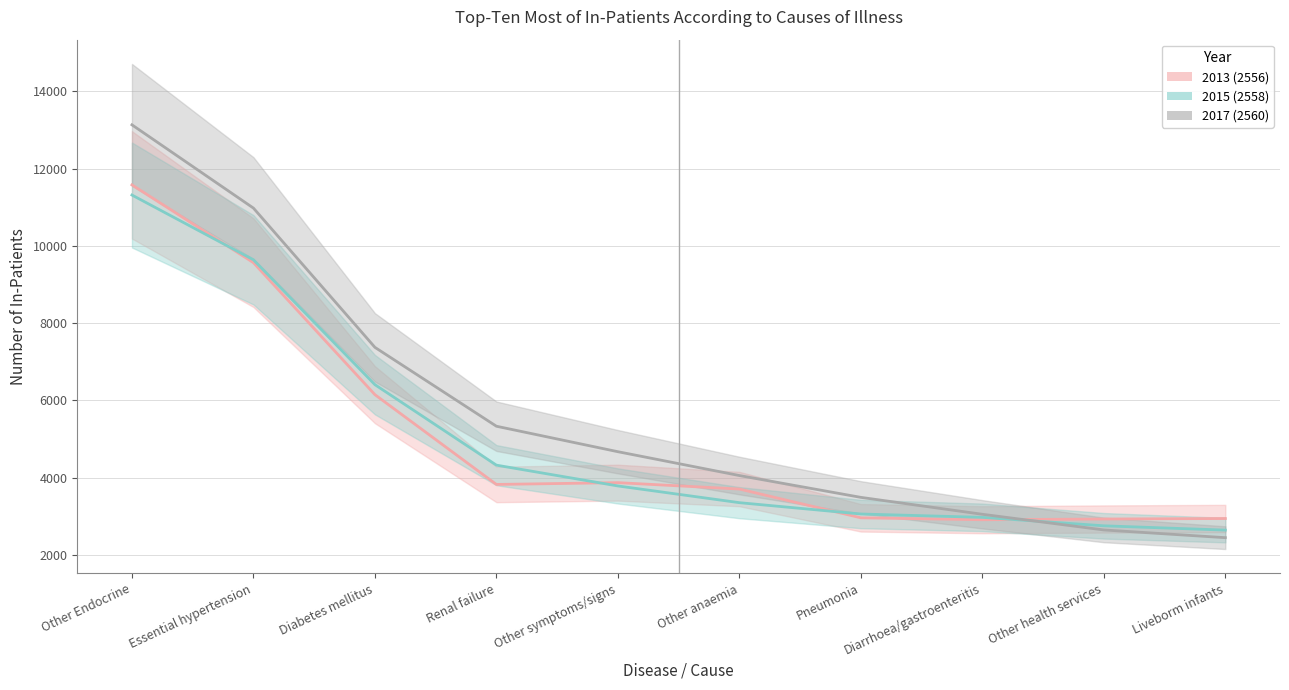

Count the number of data series in this chart.

3